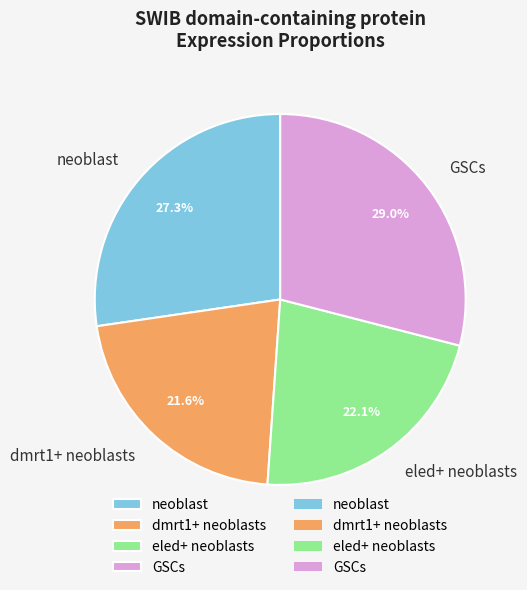

To the nearest percent, what is the combined percentage of eled+ neoblasts and neoblast?

49%